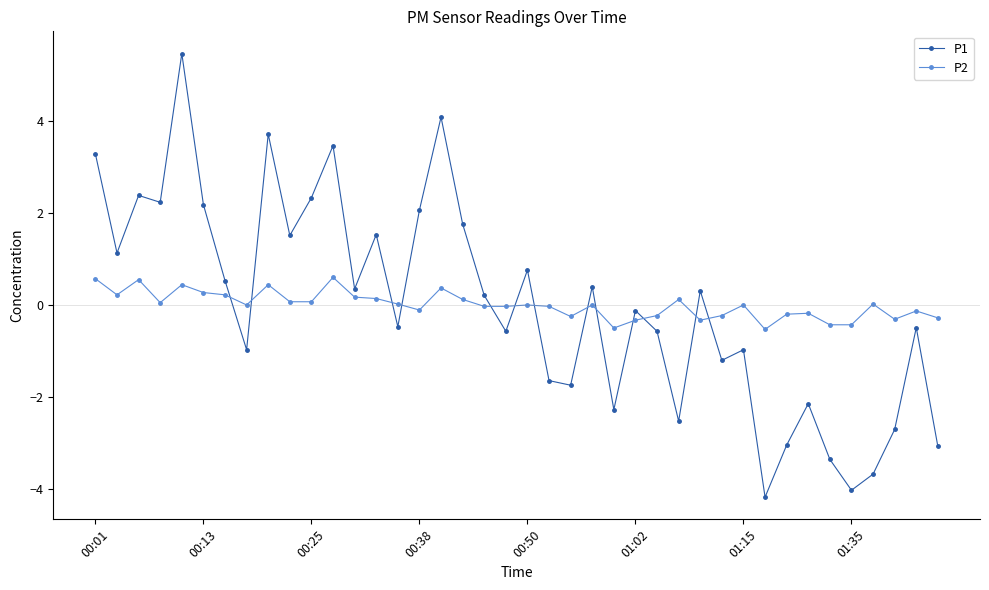

What is the minimum value shown in the chart?

-4.2